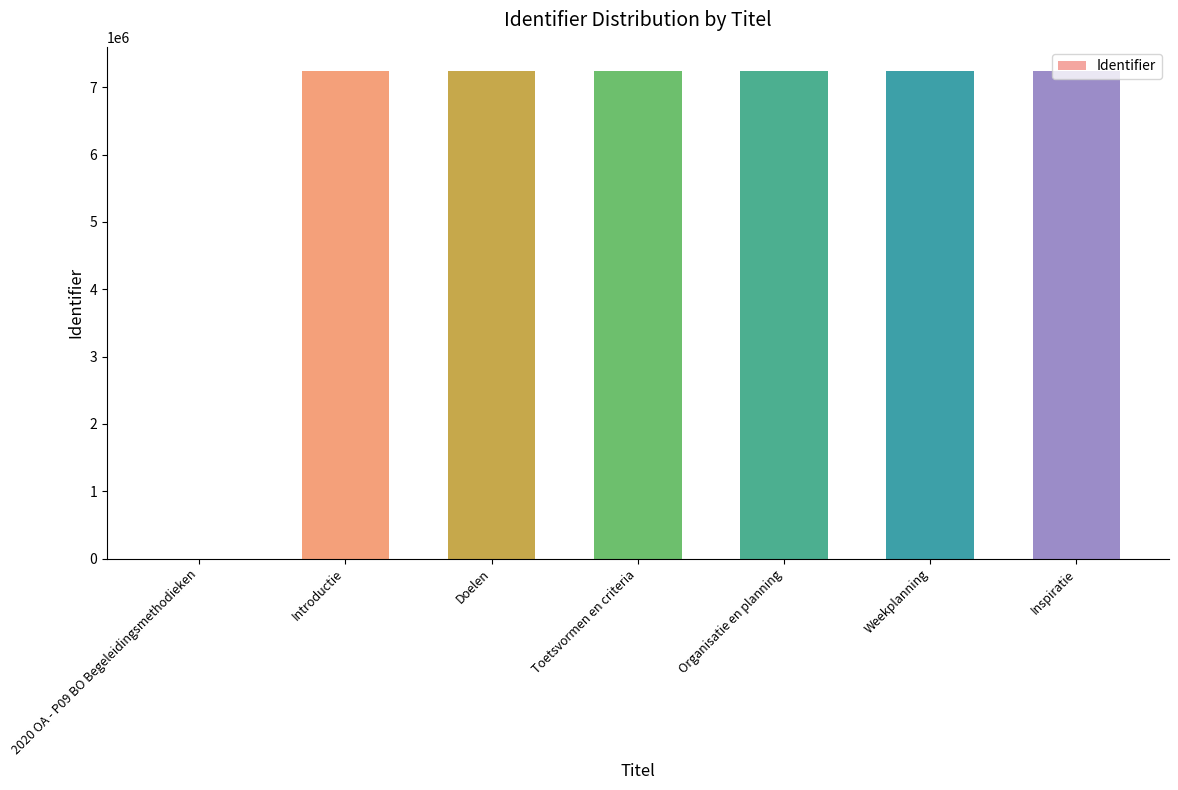

Count the number of categories in the chart.

7